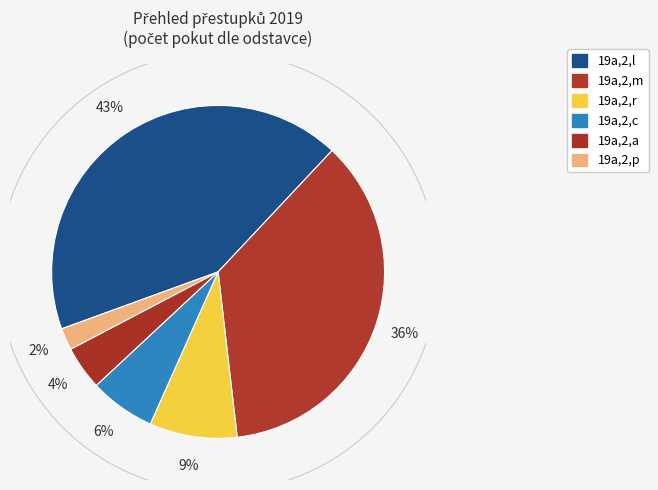

To the nearest percent, what percentage of the pie is 19a,2,c?

6%